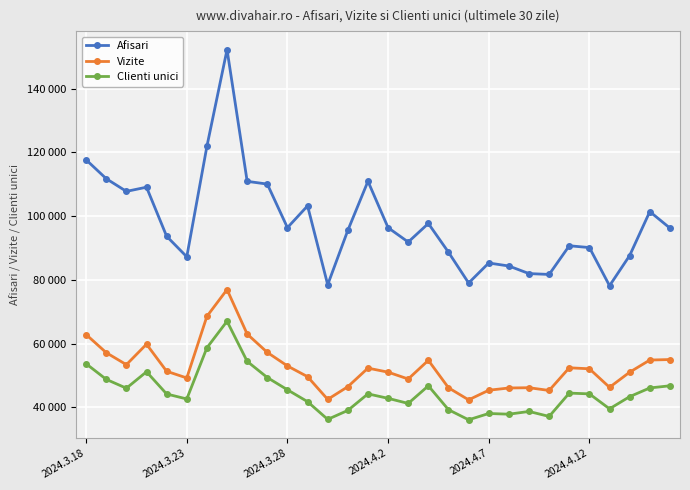

Does the chart have visible grid lines?

Yes